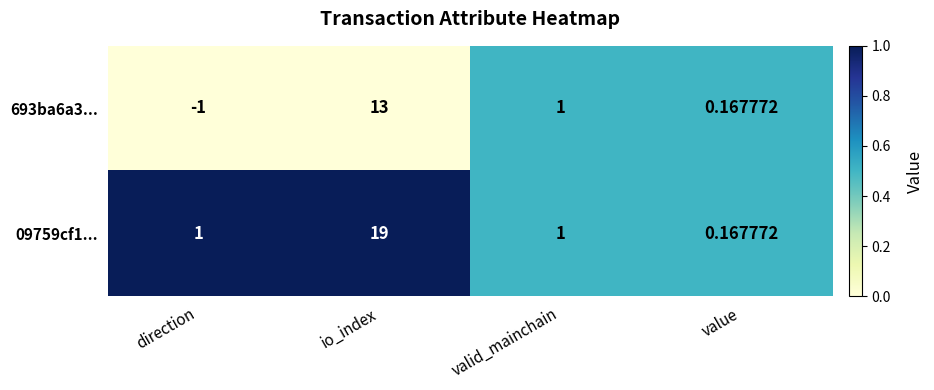

Is the value of 693ba6a3... at valid_mainchain greater than the value of 09759cf1... at io_index?

No